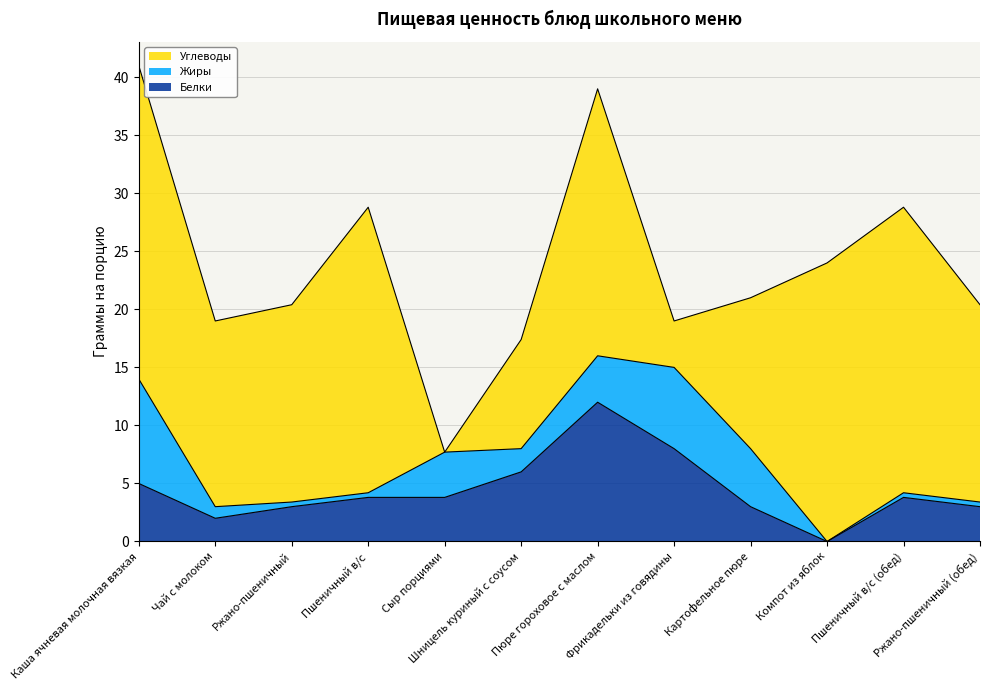

Reading left to right, list all the values displayed in this chart.

Белки: 5.0	2.0	3.0	3.8	3.8	6.0	12.0	8.0	3.0	0.0	3.8	3.0
Жиры: 9.0	1.0	0.4	0.4	3.9	2.0	4.0	7.0	5.0	0.0	0.4	0.4
Углеводы: 27.0	16.0	17.0	24.6	0.0	9.4	23.0	4.0	13.0	24.0	24.6	17.0